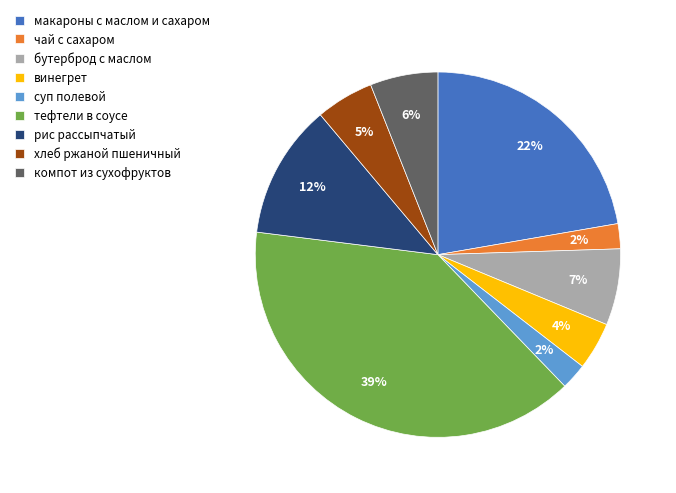

To the nearest percent, what portion does хлеб ржаной пшеничный represent?

5%